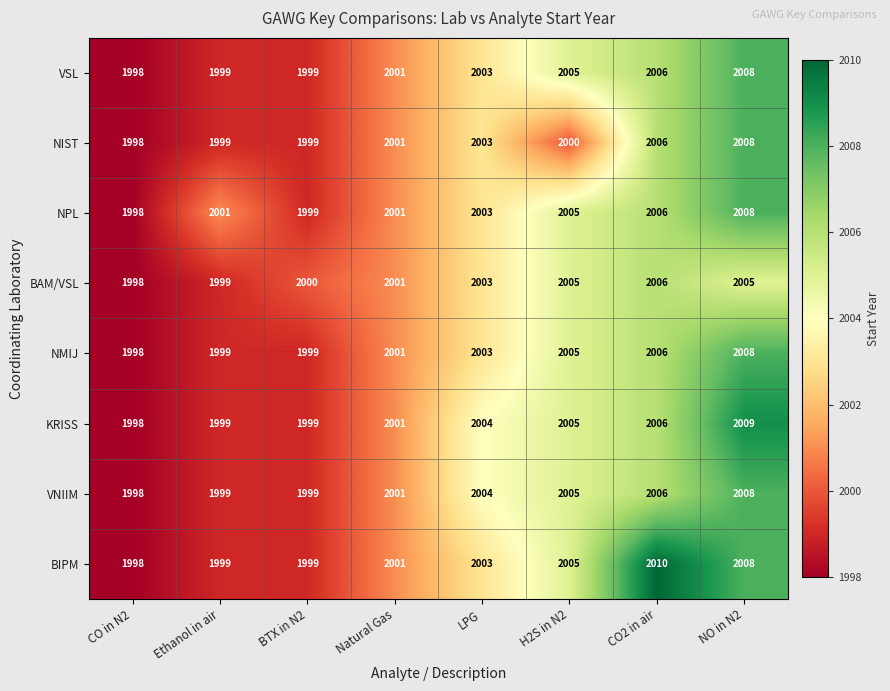

What is the sum of the NIST values at LPG and CO2 in air?

4009